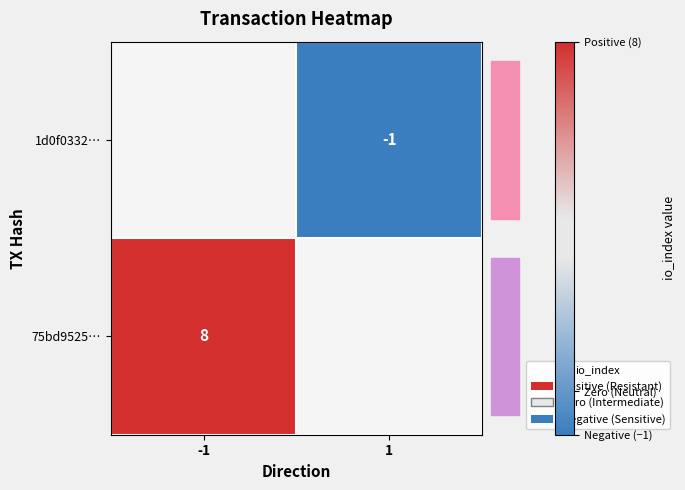

True or false: 75bd9525… has a value of 13 at -1.

False